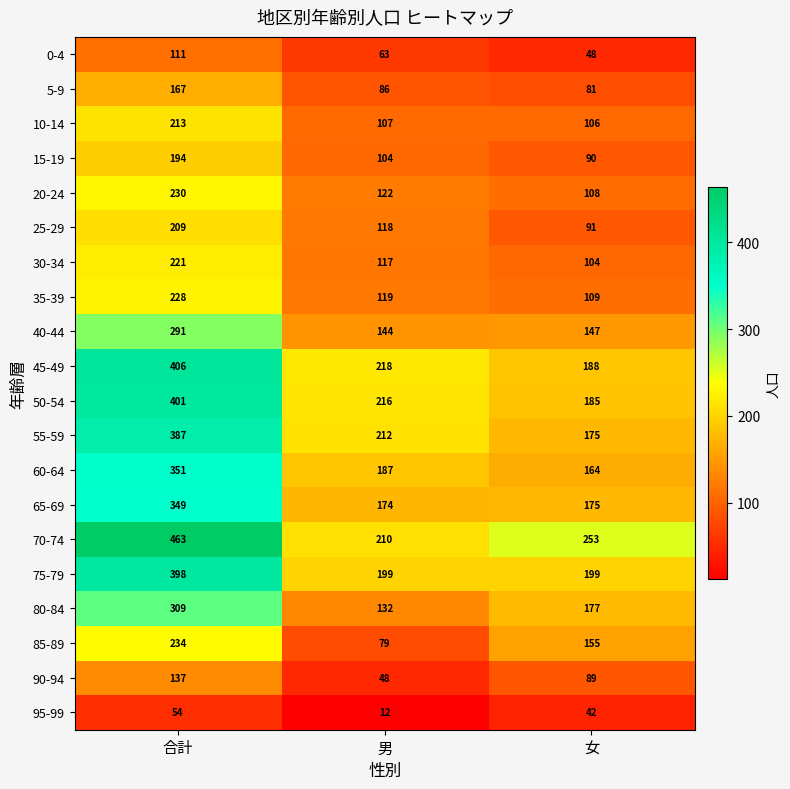

Between 男 and 女, which series saw the biggest shift?

85-89